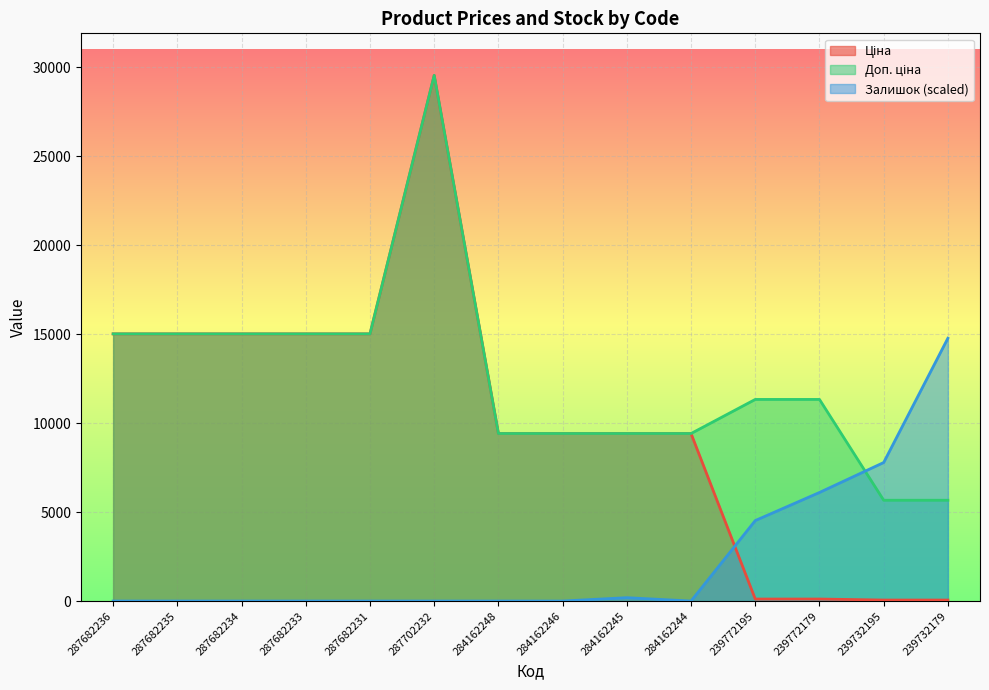

Is it true that Ціна equals 9416.9 at 284162248?

True